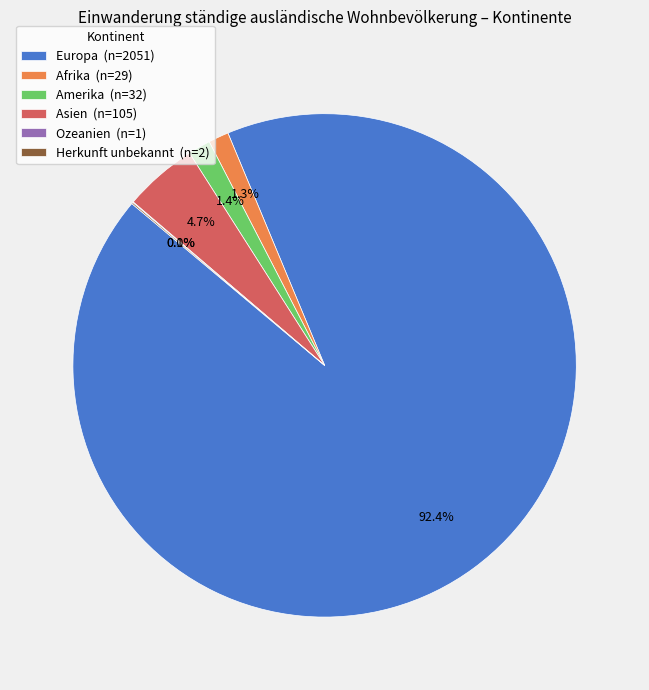

What portion of the pie excludes Asien (n=105)?

95.3%